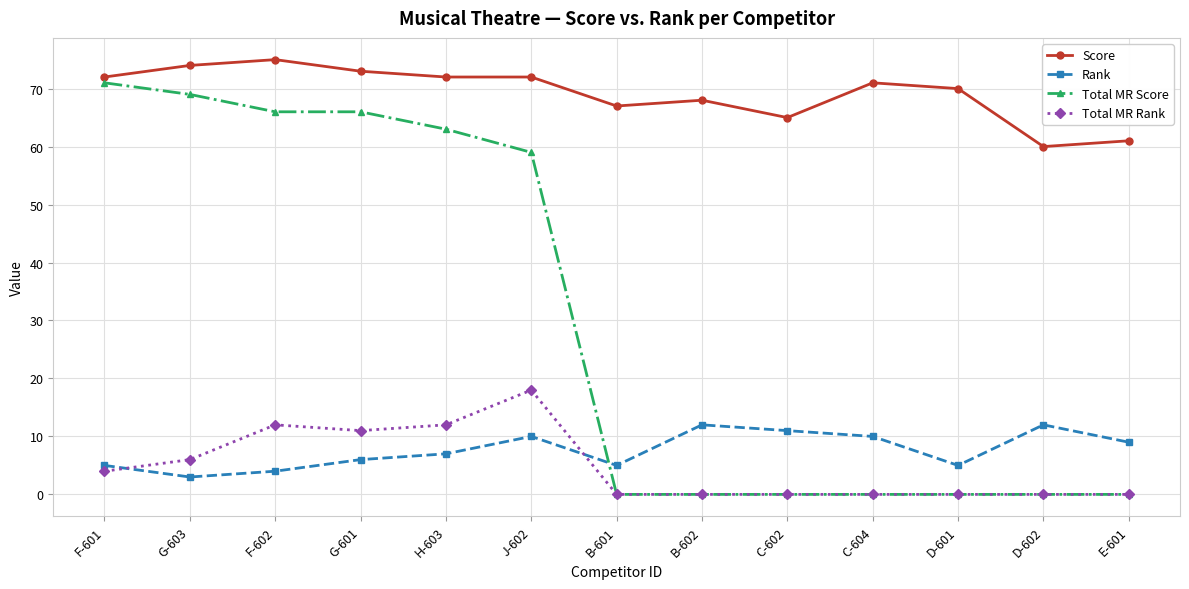

True or false: Score and Rank cross at least once.

False